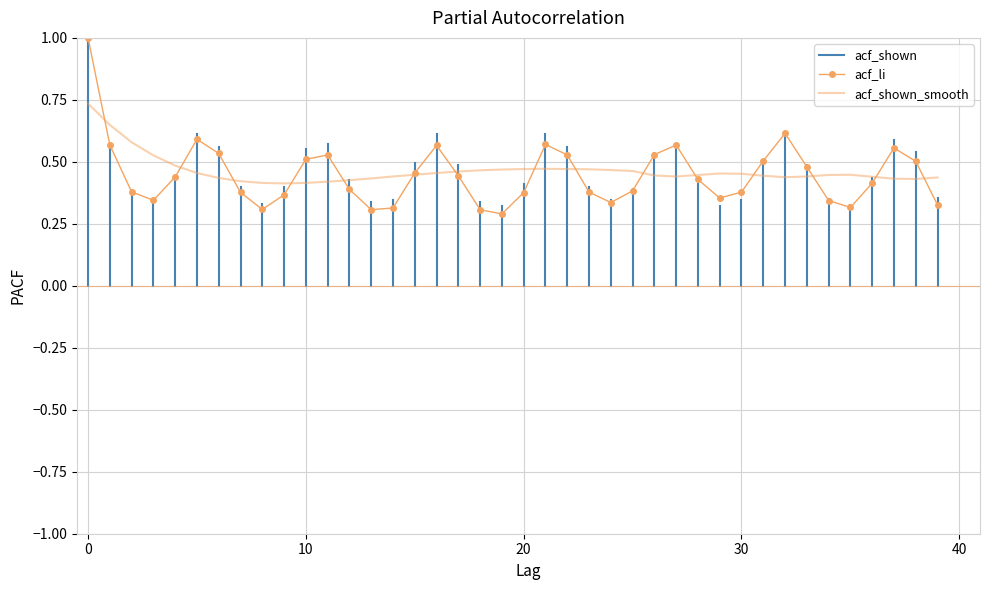

In acf_shown, how many points are lower than both neighbors (excluding endpoints)?

7